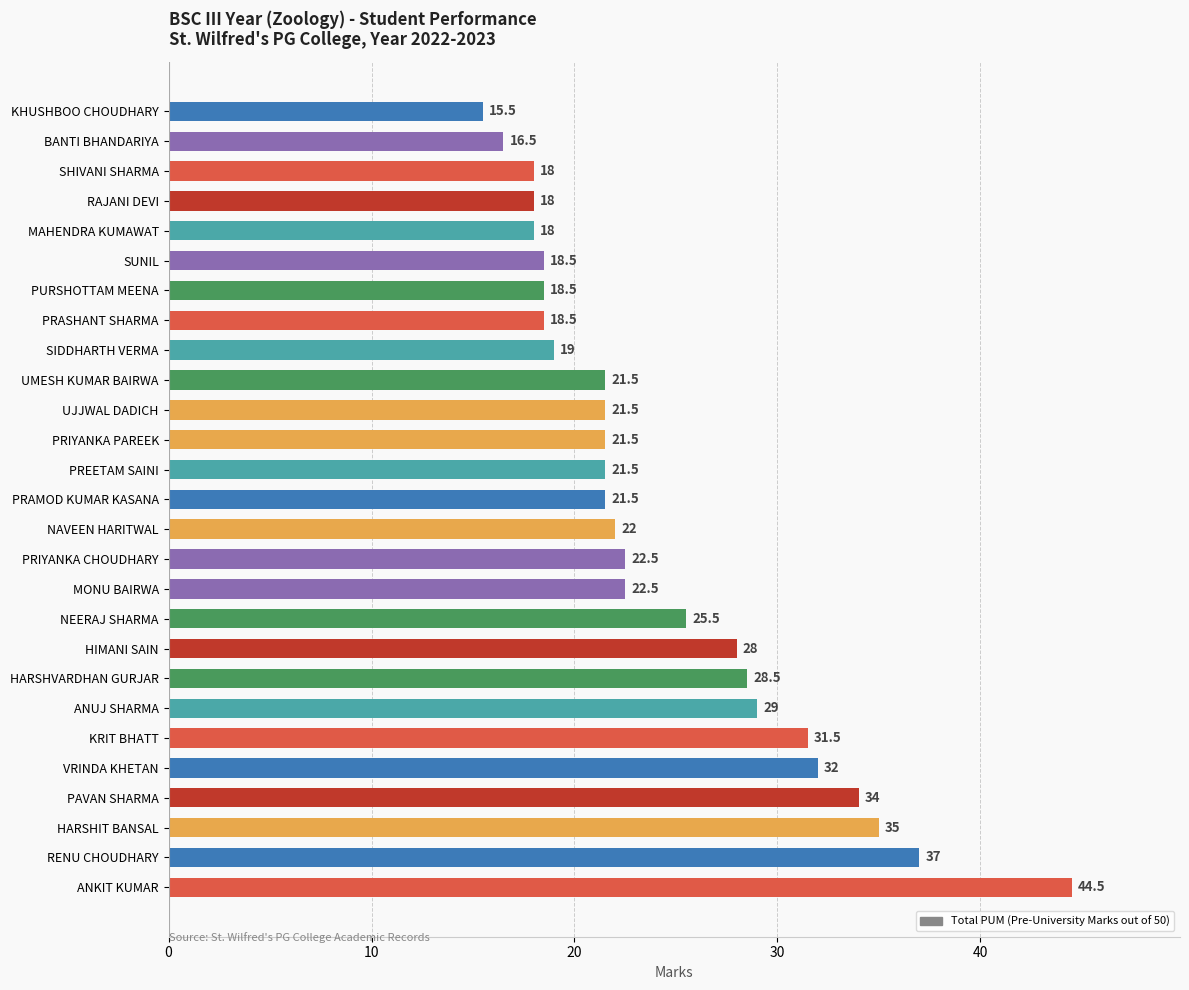

Is it true that the value at SIDDHARTH VERMA is 7.7?

False